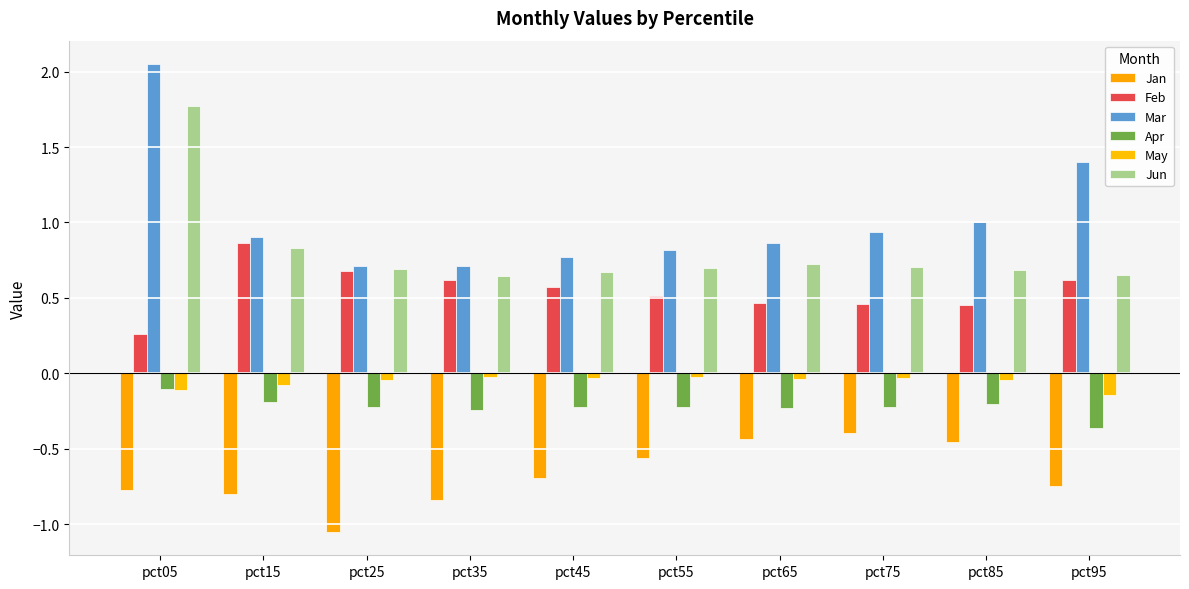

What is the spread (max minus min) of values at pct85?

1.5